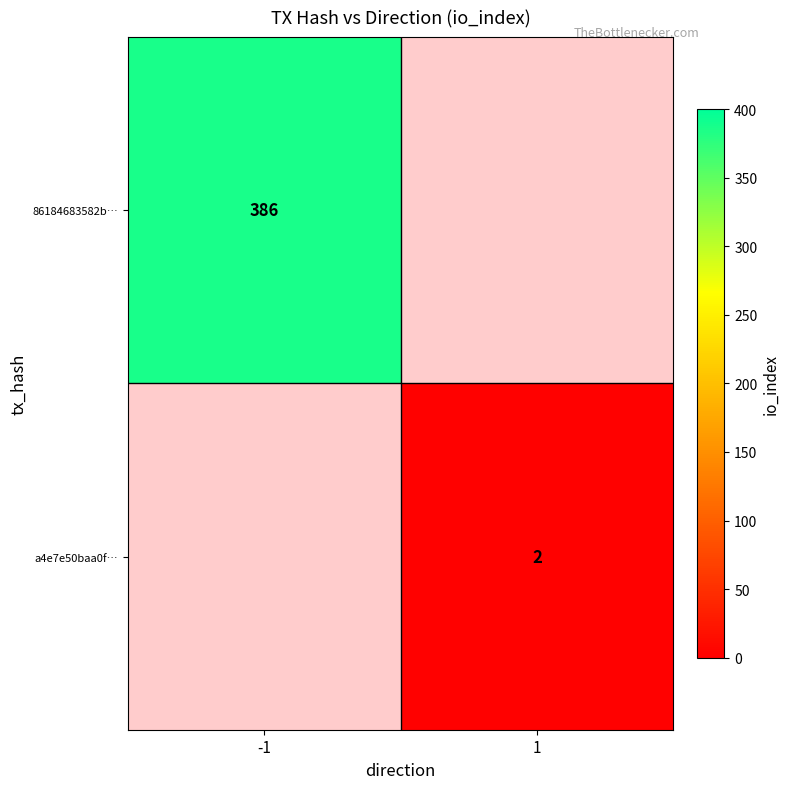

Is it true that 86184683582b… equals 386 at -1?

True